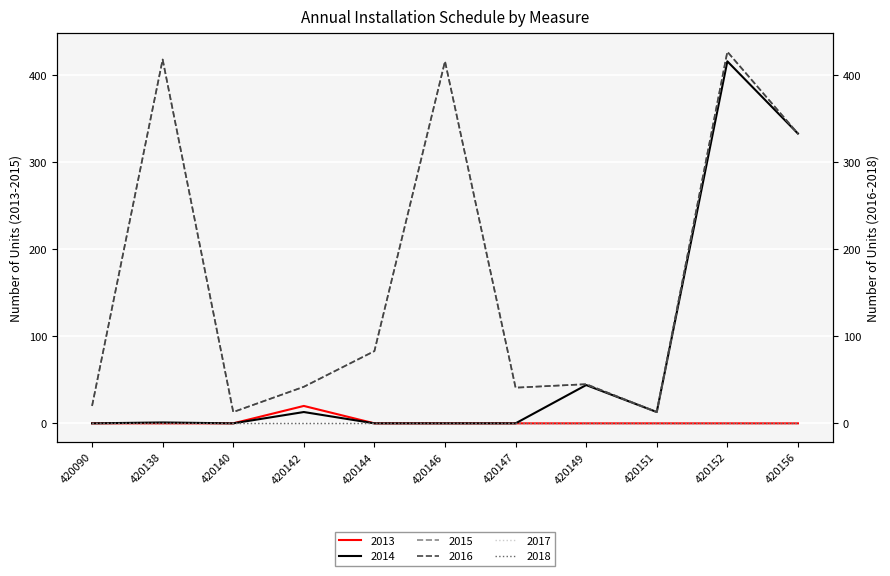

At how many categories does at least one series exceed 398?

3